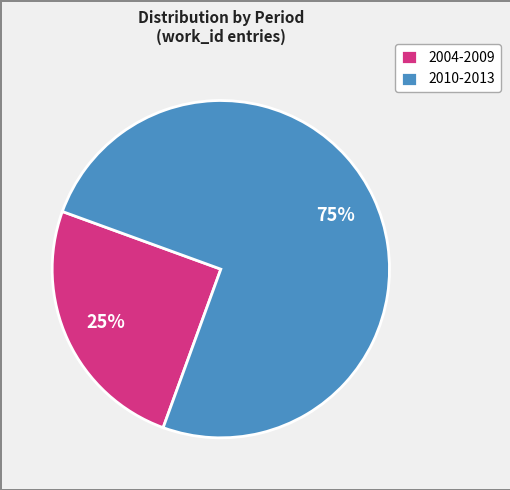

Is there a majority slice in this chart?

Yes